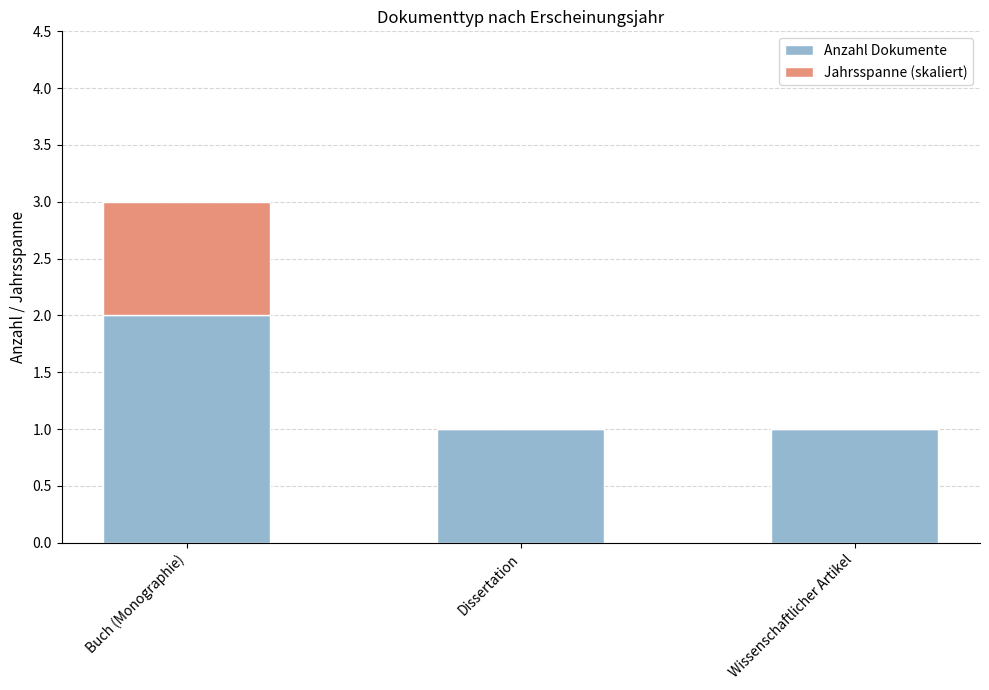

What is the total value across all series at Buch (Monographie)?

3